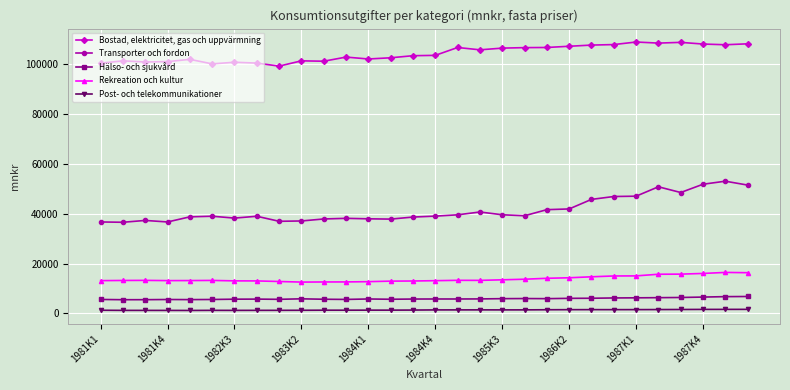

True or false: Hälso- och sjukvård and Bostad, elektricitet, gas och uppvärmning cross at least once.

False